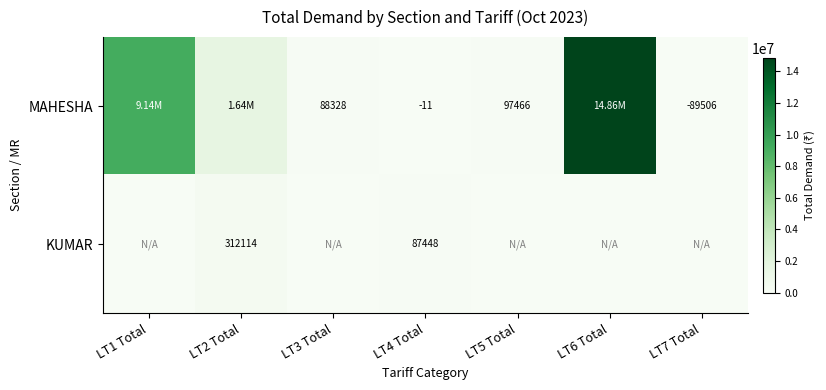

The value of KUMAR at LT2 Total is 312114.4. True or false?

True